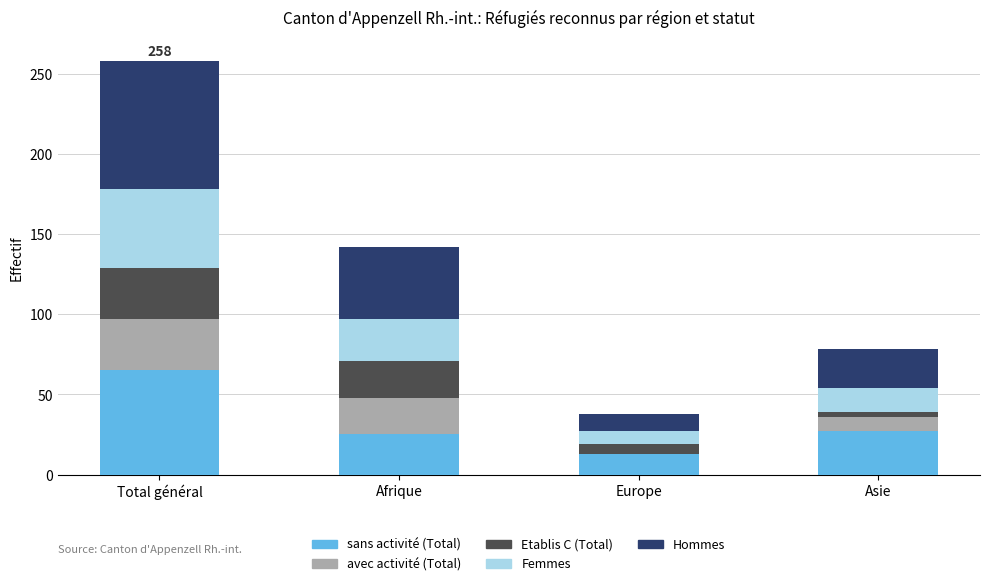

Reading left to right, list the values for the sans activité (Total) series.

Total général=65	Afrique=25	Europe=13	Asie=27